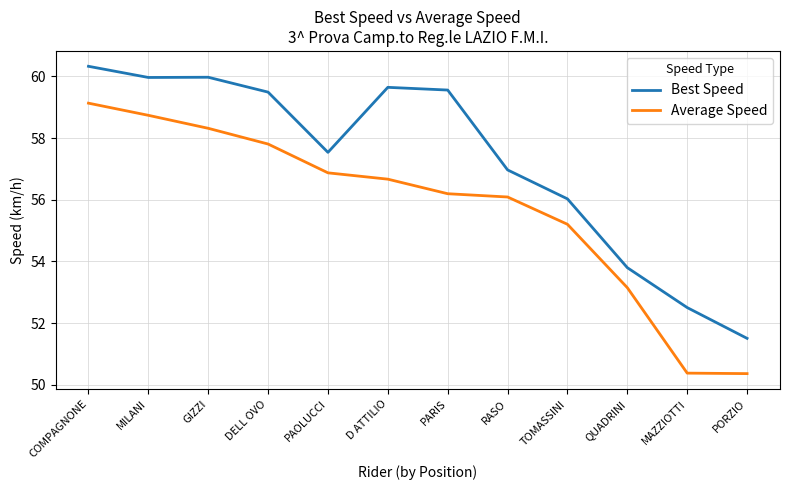

The Best Speed series shows 60.0 at MILANI. True or false?

True